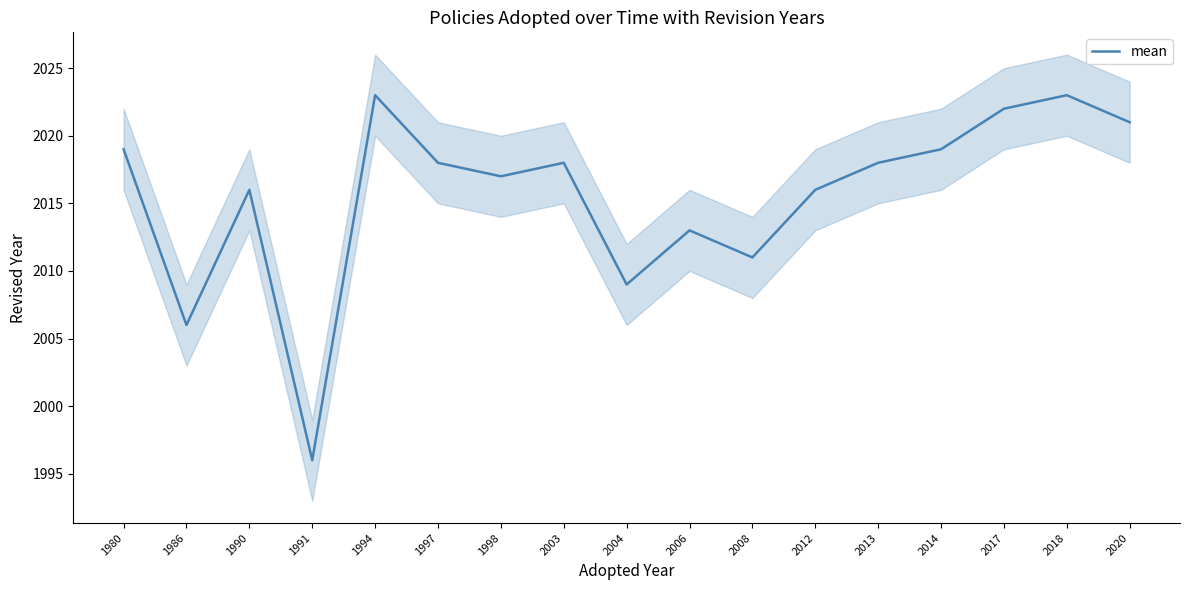

Approximately how many times larger is the value at 2014 compared to 2008?

1.0